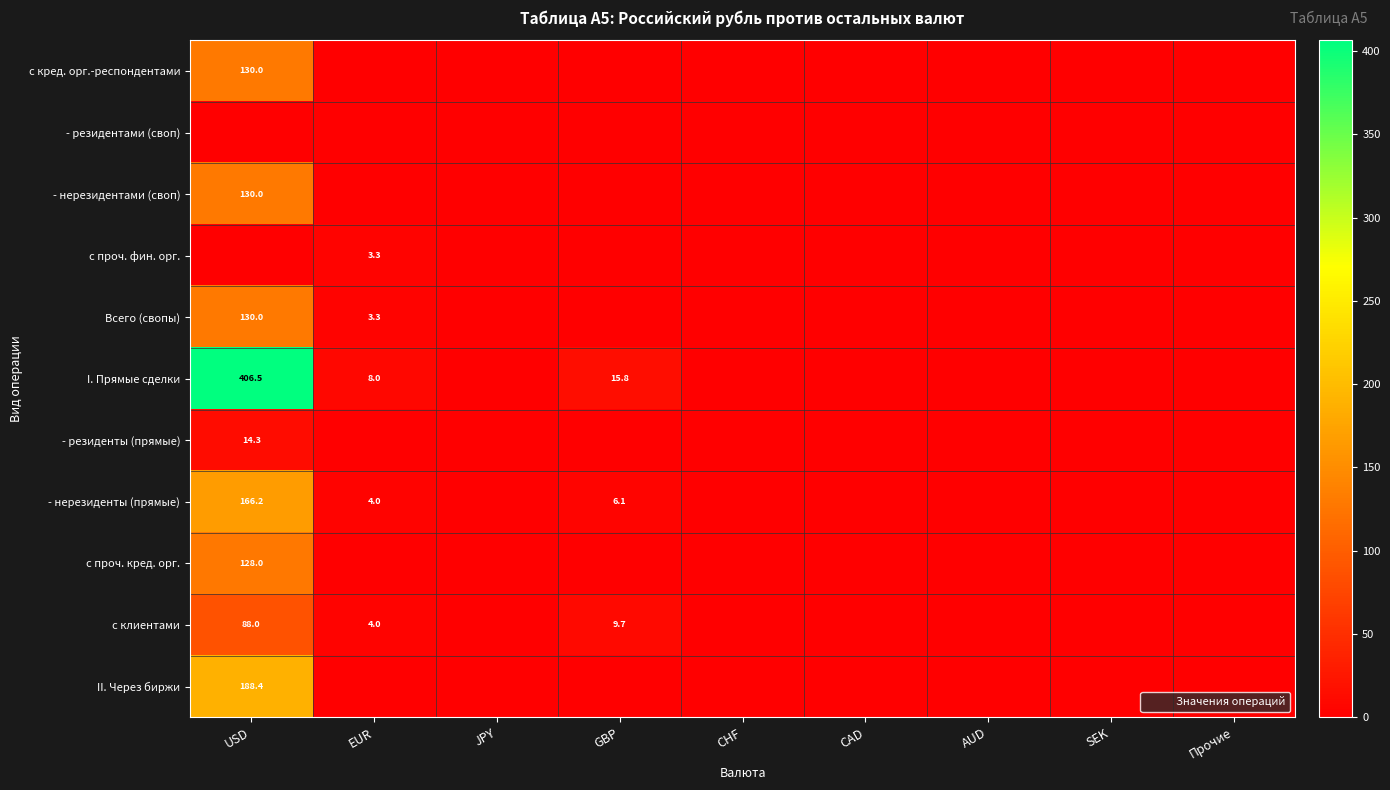

List the series in order of their peak value, lowest first.

- резидентами (своп), с проч. фин. орг., - резиденты (прямые), с клиентами, с проч. кред. орг., с кред. орг.-респондентами, - нерезидентами (своп), Всего (свопы), - нерезиденты (прямые), II. Через биржи, I. Прямые сделки